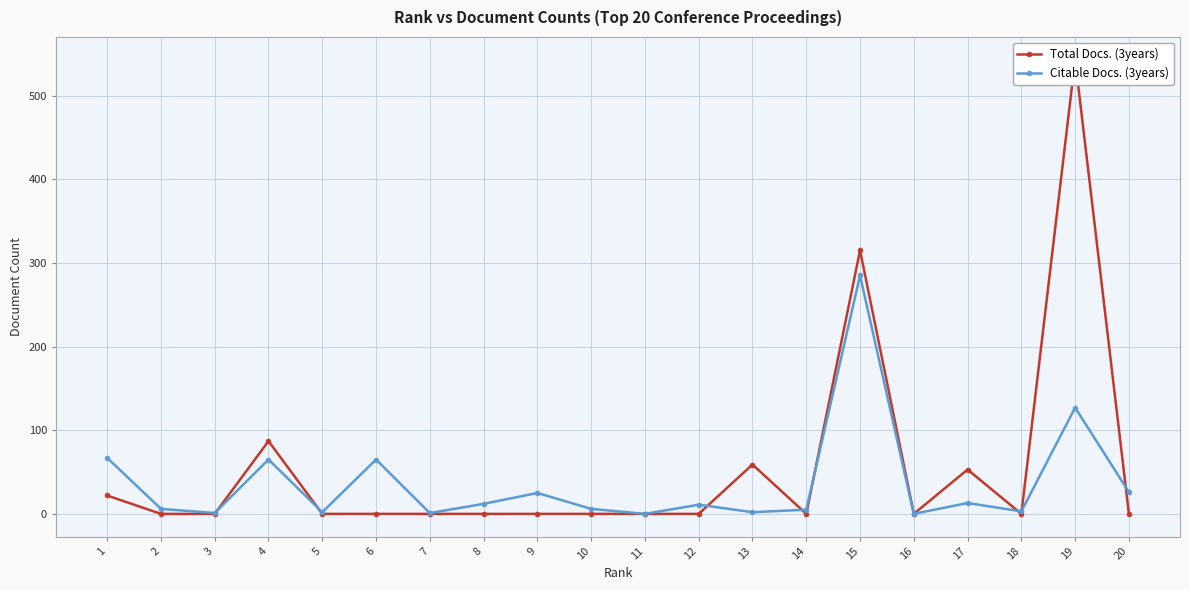

How many series are shown in this chart?

2